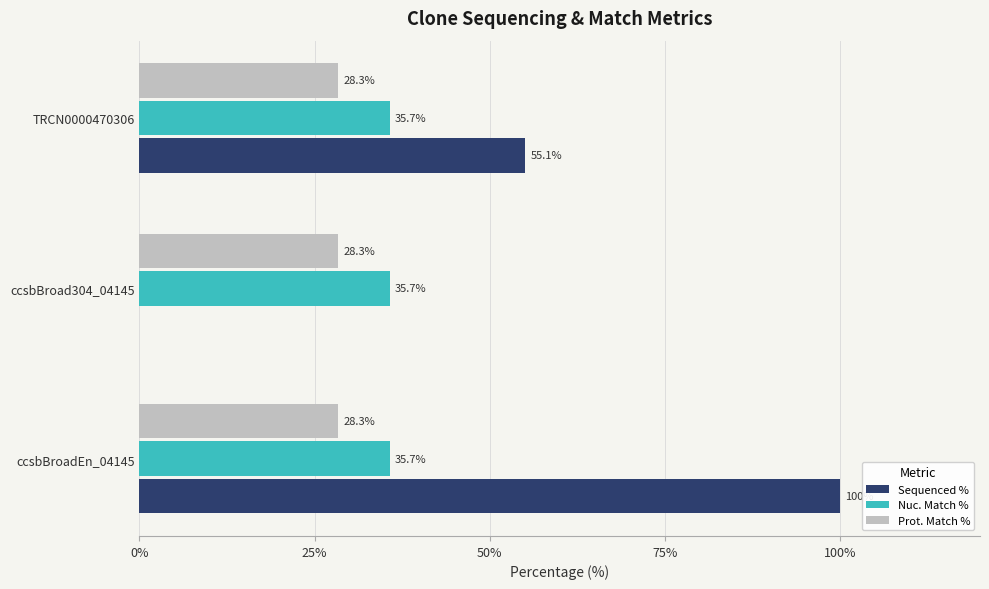

Is it true that Sequenced % equals -67.3 at ccsbBroad304_04145?

False